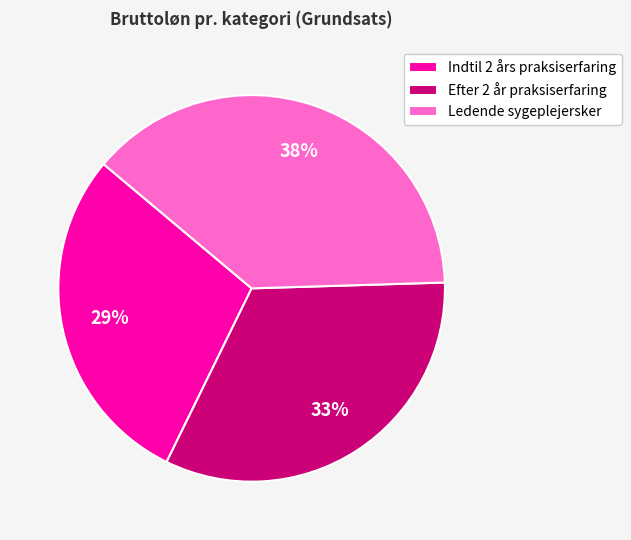

Combined, do Ledende sygeplejersker and Indtil 2 års praksiserfaring account for over 50%?

Yes